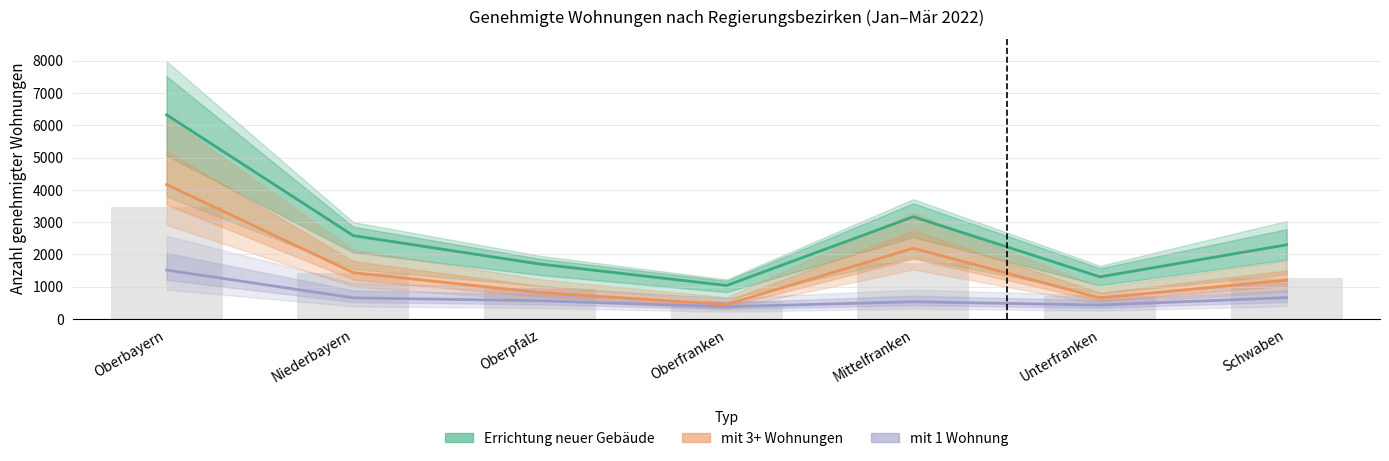

List the labels in order of mit 3+ Wohnungen (Partial) value, smallest first.

Oberfranken, Unterfranken, Oberpfalz, Schwaben, Niederbayern, Mittelfranken, Oberbayern